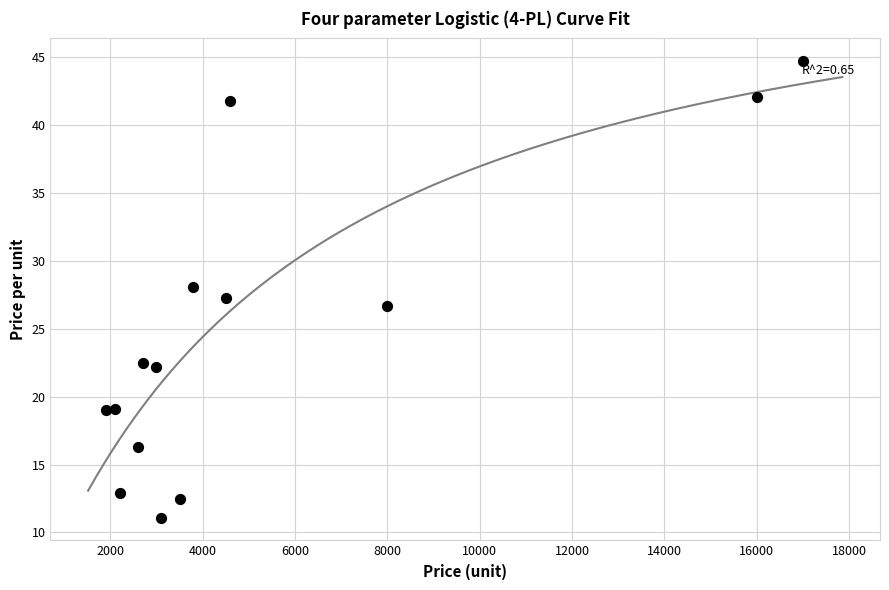

What is the range of Y values (max minus min)?

33.6